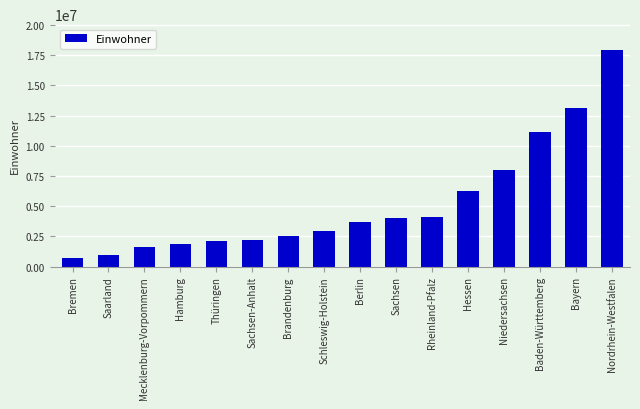

What is the label of the 11th bar from the left?

Rheinland-Pfalz